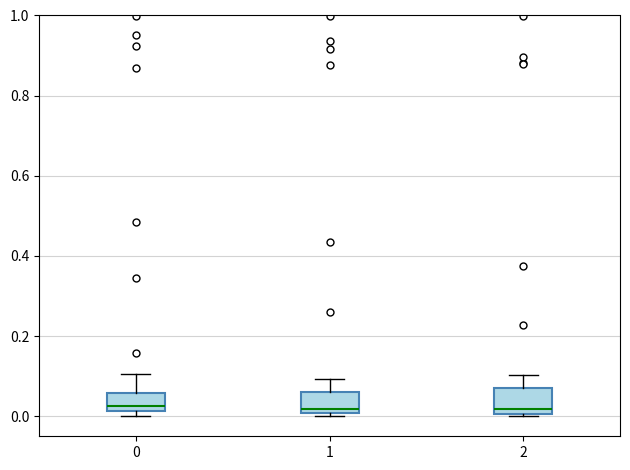

Reading left to right, read every box against the y-axis: the position of its median line, the range the box covers, and the ends of its whiskers. The values are not printed on the chart, so give them approximately, as read against the axis.

0: median 0.02 (just above the box's lower edge), box 0.02 to 0.06, whiskers 0.00 to 0.10
1: median 0.02, box 0.00 to 0.06, whiskers 0.00 (just below the box's lower edge) to 0.10
2: median 0.02, box 0.00 to 0.06, whiskers 0.00 (just below the box's lower edge) to 0.10